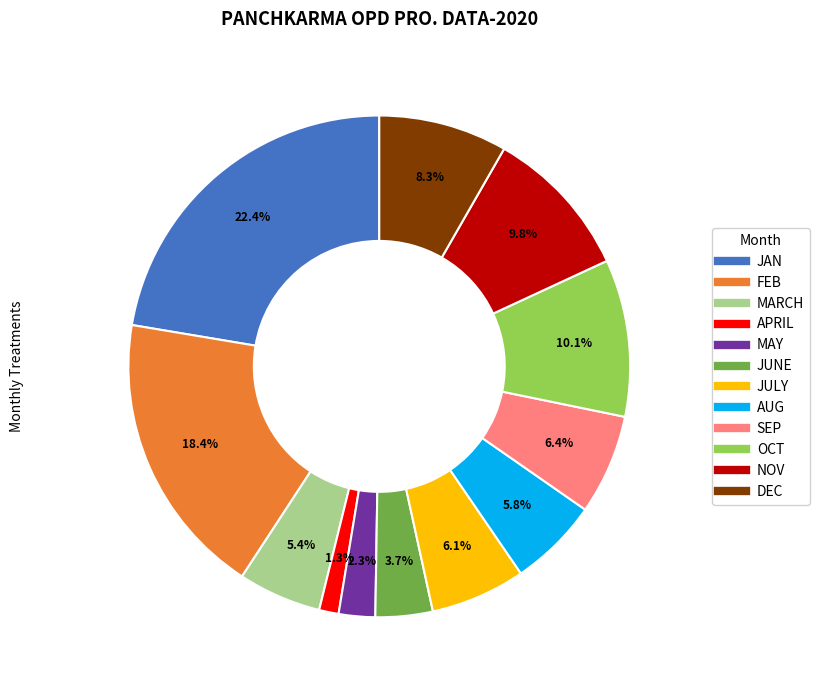

Combined, what portion of the pie is SEP and DEC?

14.7%